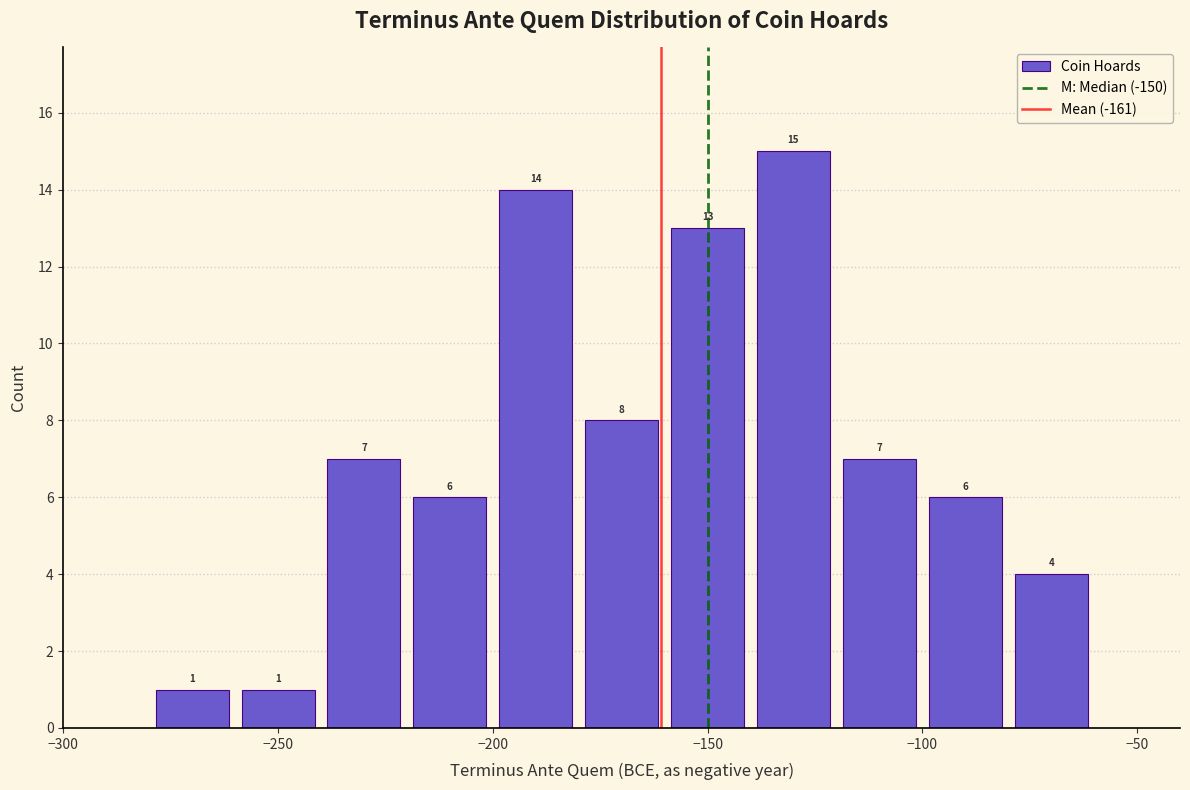

Reading left to right, transcribe this chart: for each bar, give the range it covers on the x-axis and its height.

-280 to -260: 1
-260 to -240: 1
-240 to -220: 7
-220 to -200: 6
-200 to -180: 14
-180 to -160: 8
-160 to -140: 13
-140 to -120: 15
-120 to -100: 7
-100 to -80: 6
-80 to -60: 4